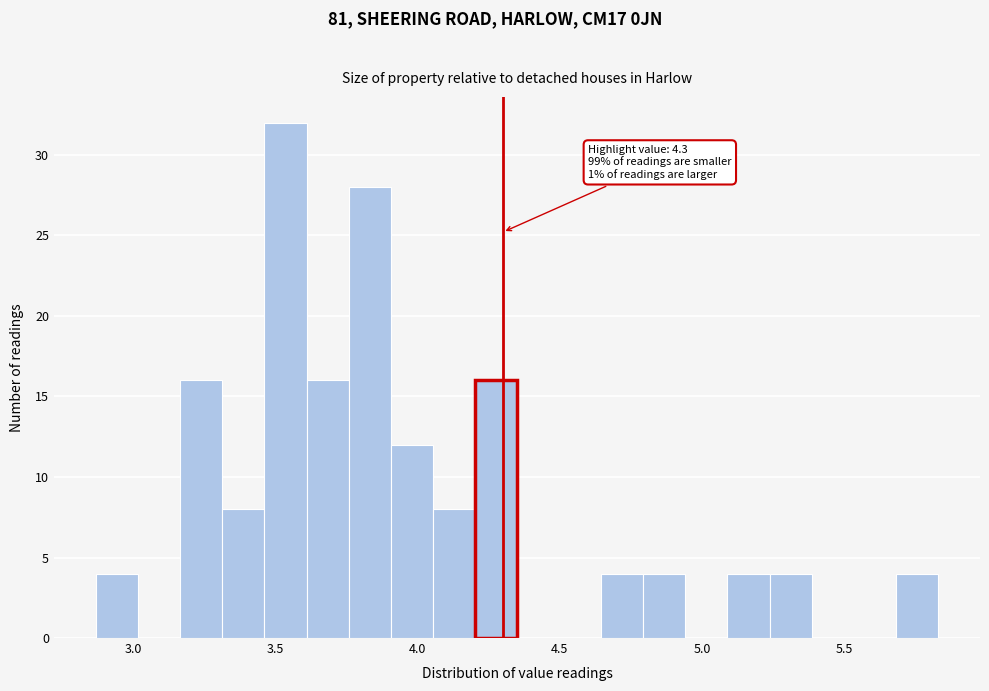

Read against the x-axis, roughly where is the centre of the tallest bar?

3.55